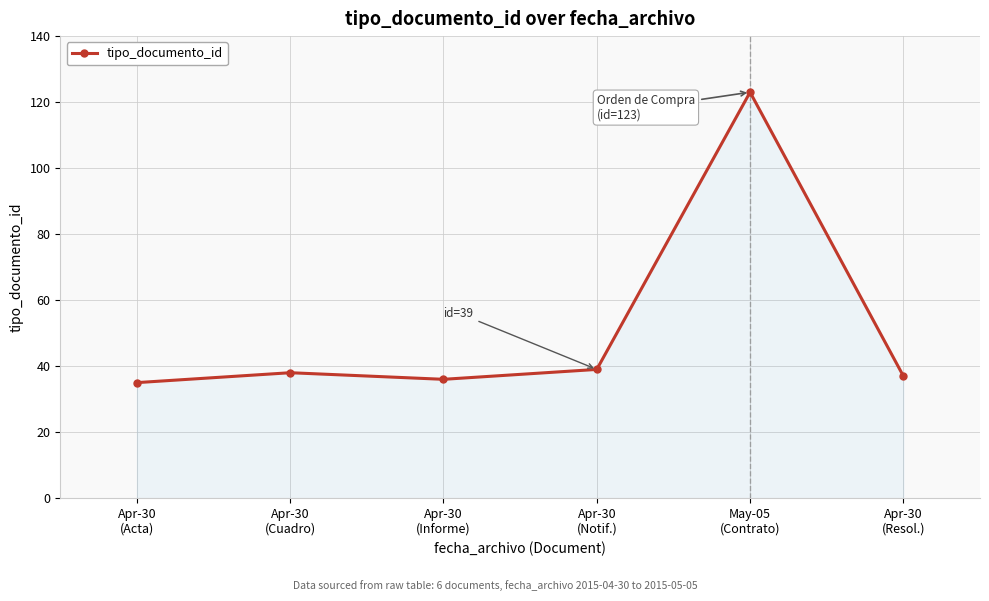

What is the difference between the maximum and minimum values?

88